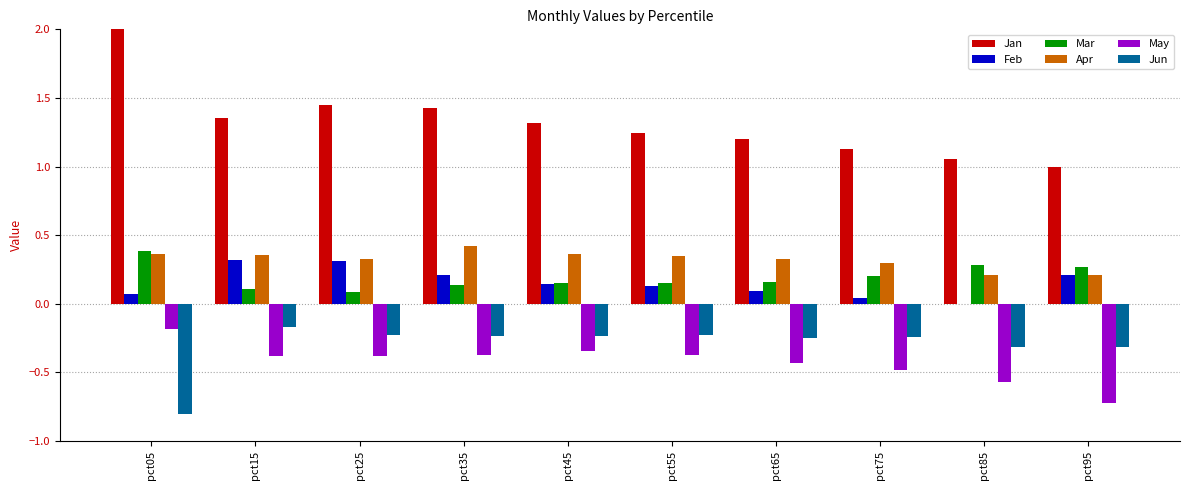

What is the sum of all Jun values?

-3.0